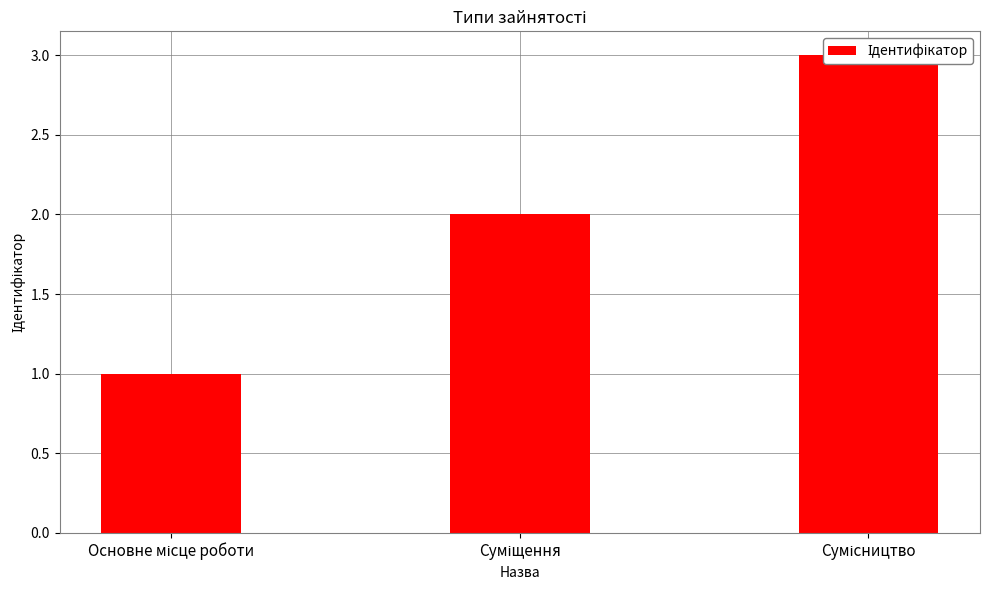

Where does the data first go above 2?

Сумісництво